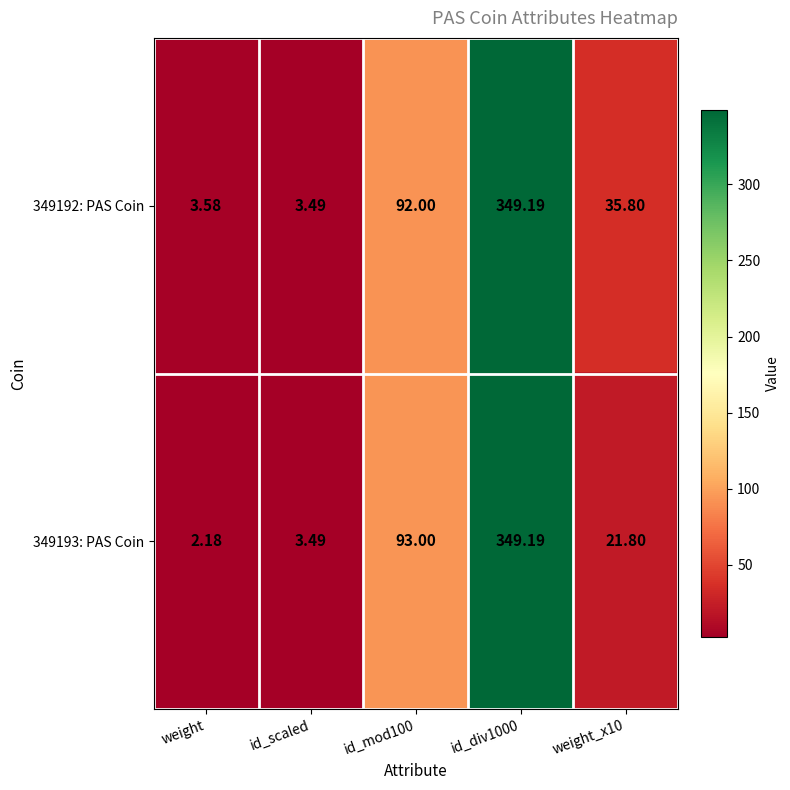

Count the number of data series in this chart.

2